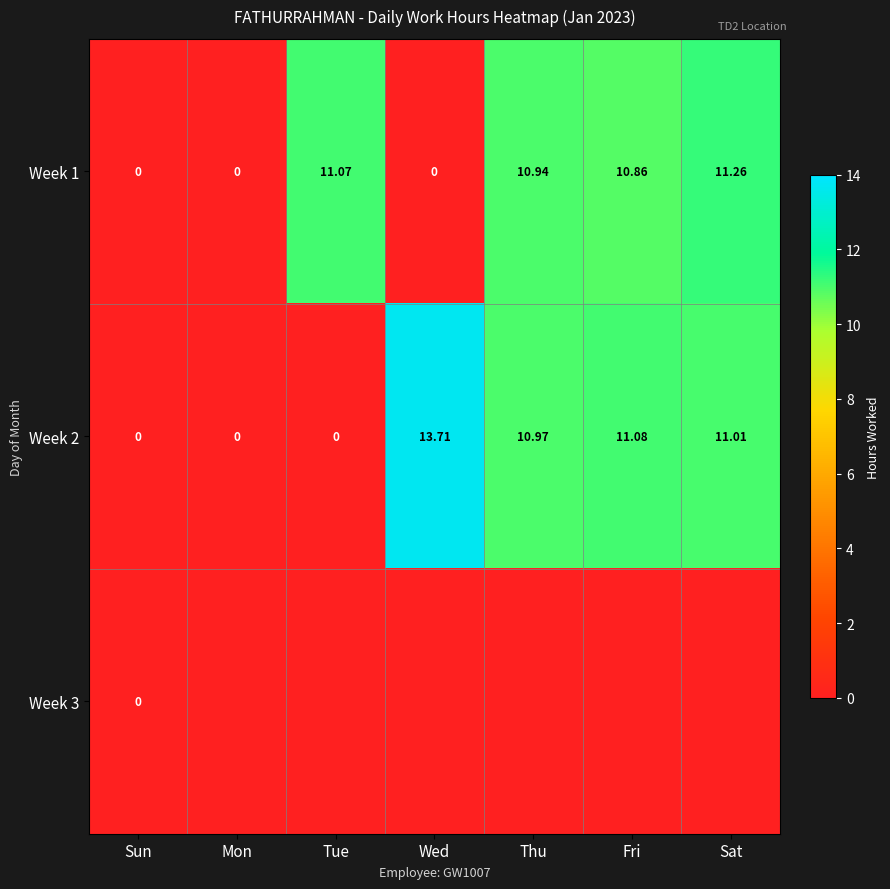

At which category is the sum across all series the highest?

Sat